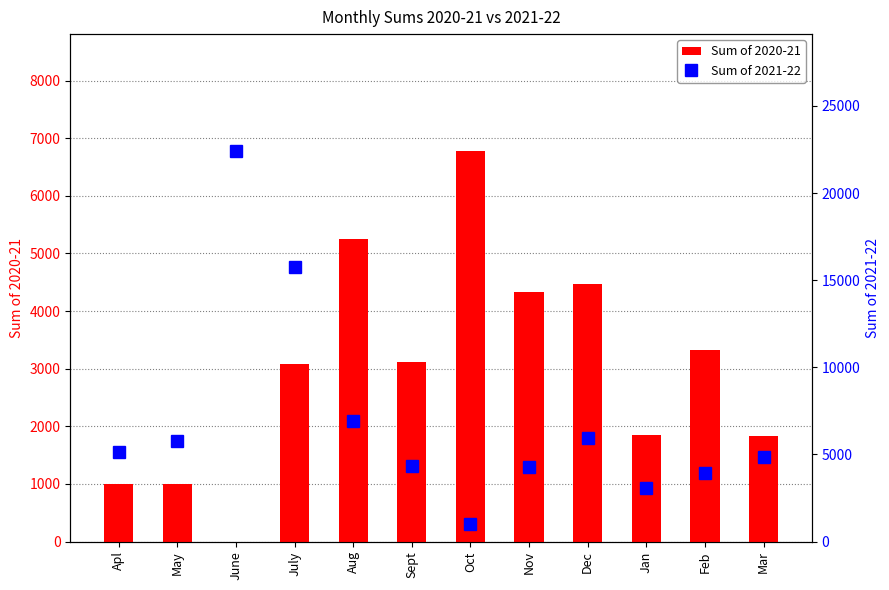

What is the total value across all series at Sept?

7458.7